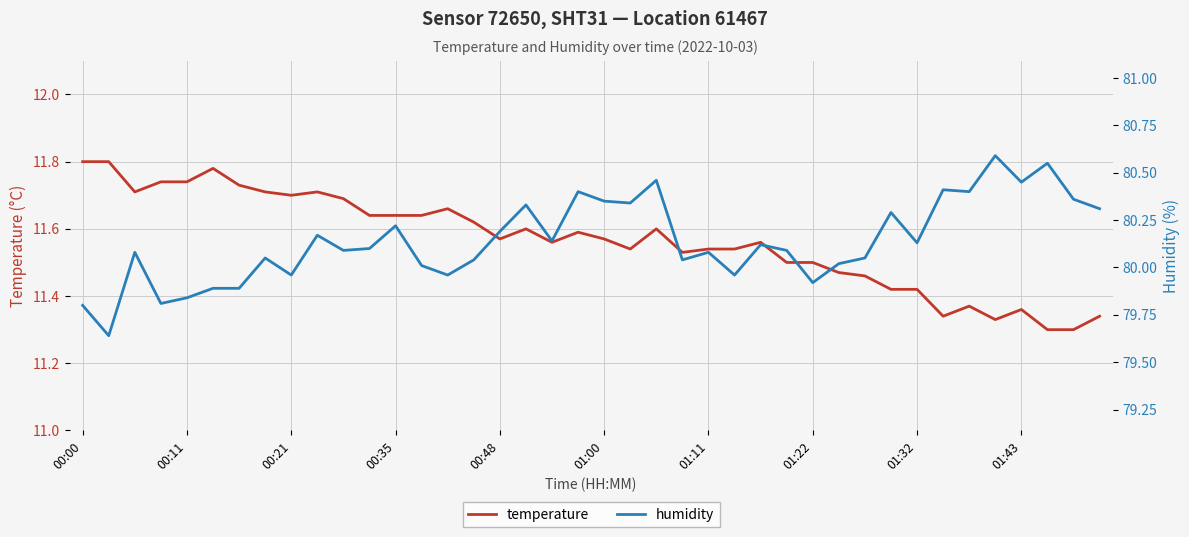

At 38, list the series in order from smallest to largest.

temperature, humidity